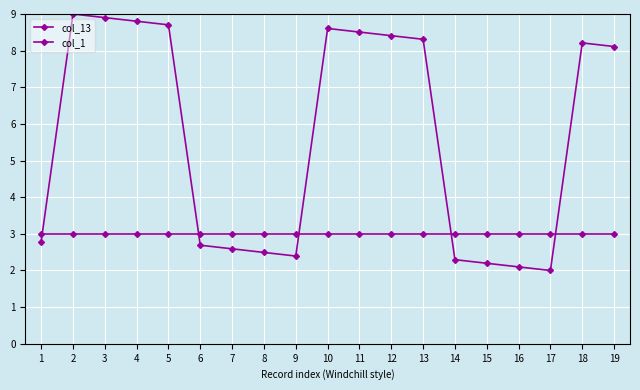

How many interior local peaks does the col_13 series have?

3